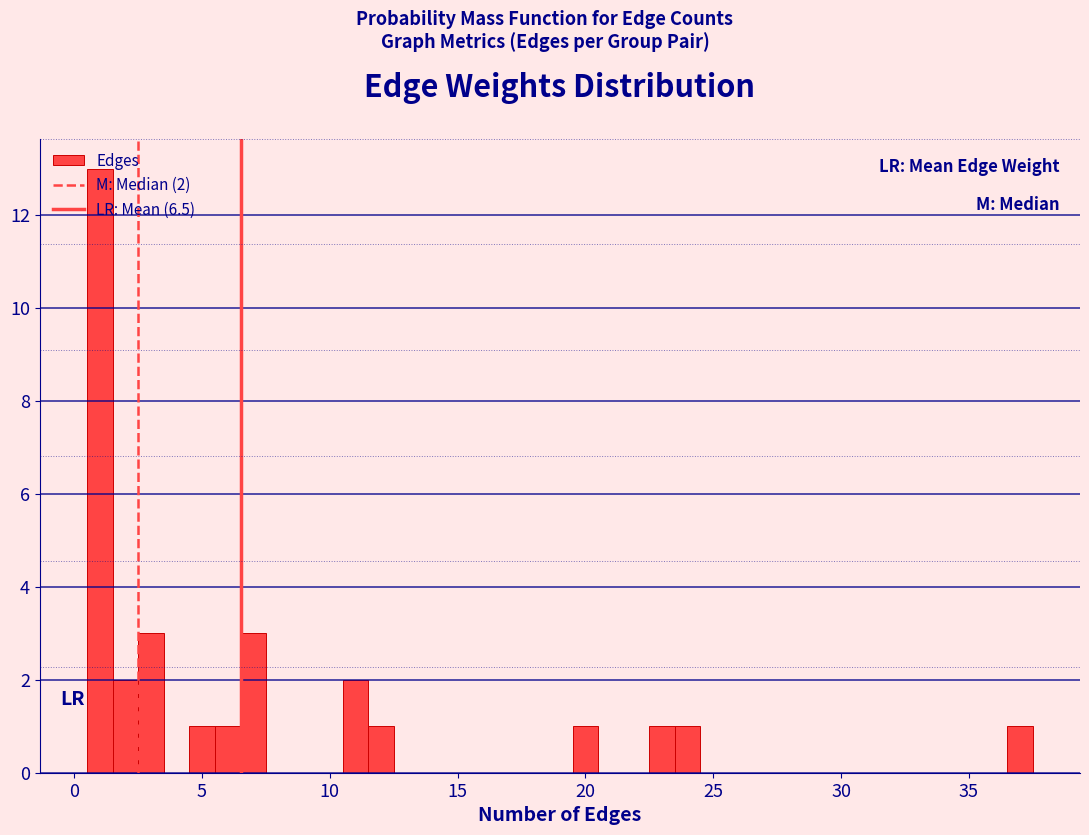

Read against the x-axis, roughly where is the centre of the tallest bar?

1.0